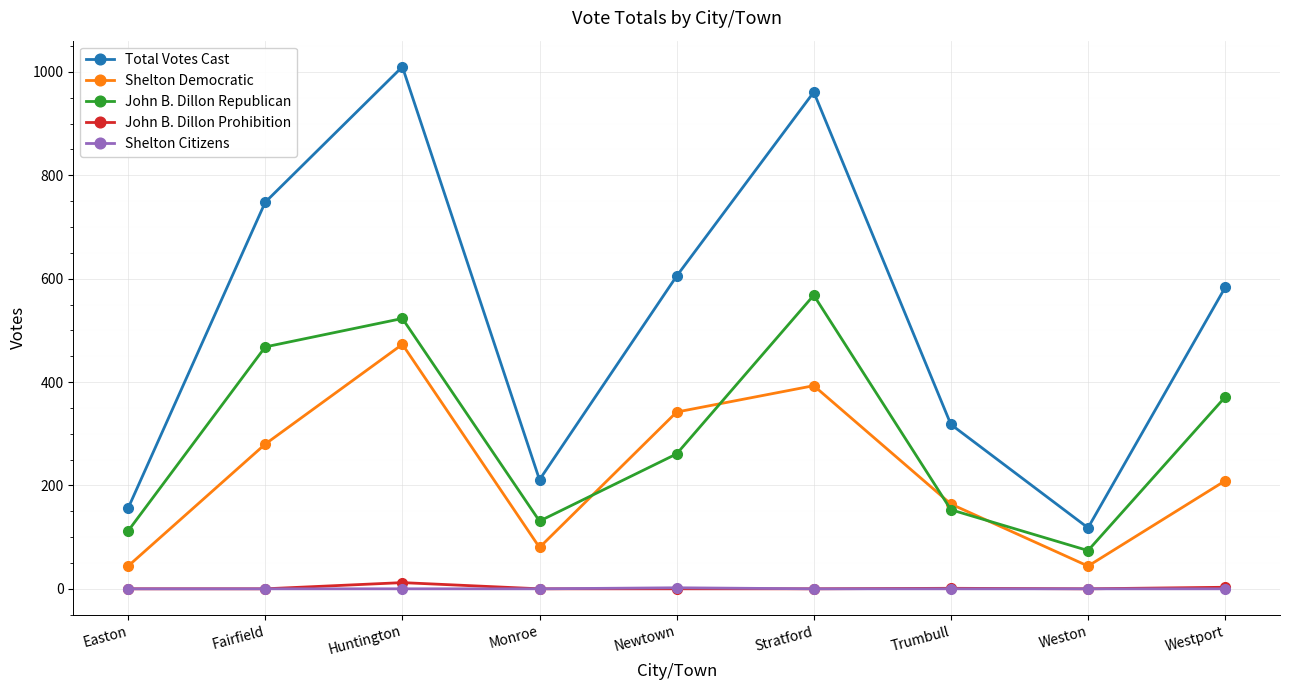

The value of Shelton Citizens at Westport is 0. True or false?

True